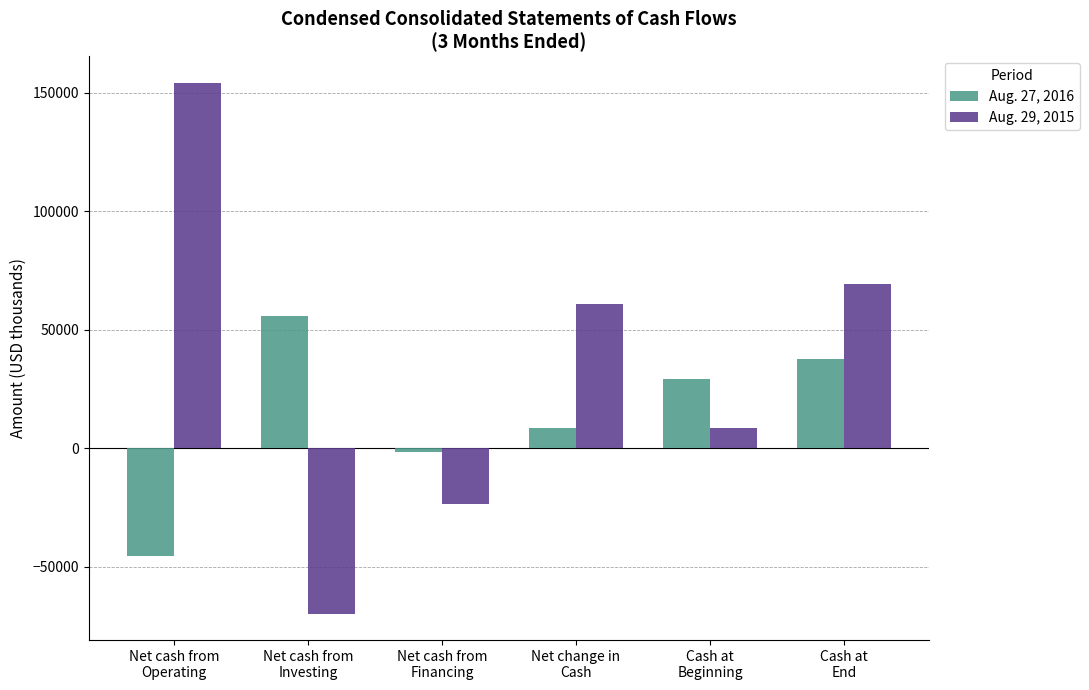

What is the difference between the second highest and second lowest values in the Aug. 29, 2015 series?

93068